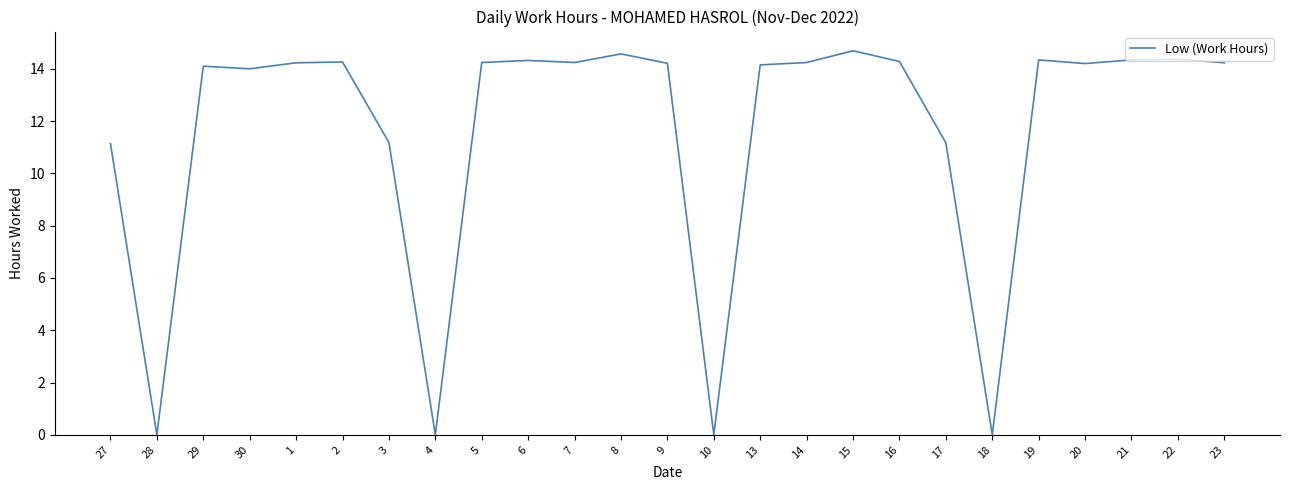

What position from the left is 1?

5